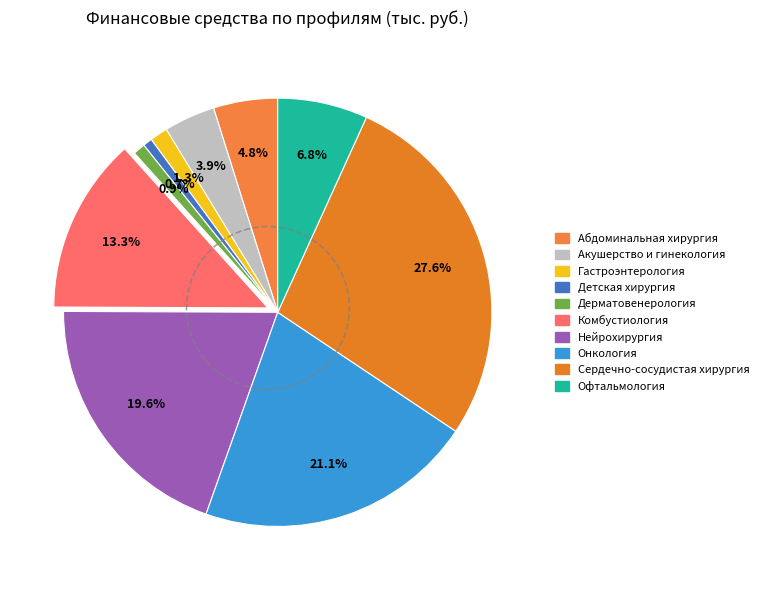

What is the change in value from Гастроэнтерология to Офтальмология?

+26628.7